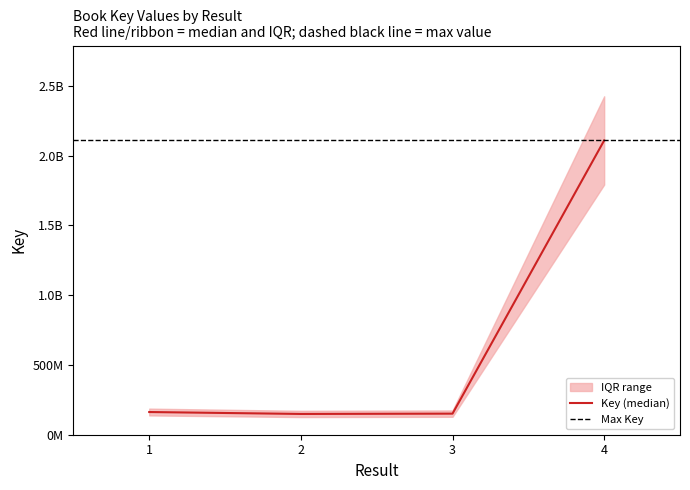

The chart shows a value of 59981747 at 2. True or false?

False